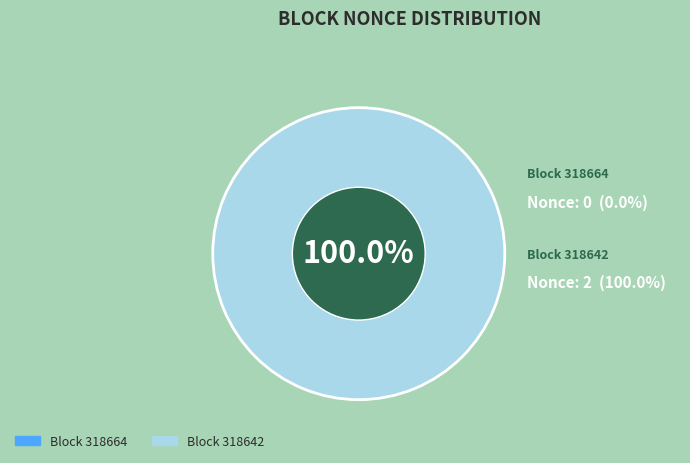

To the nearest percent, what is the average slice percentage?

50%